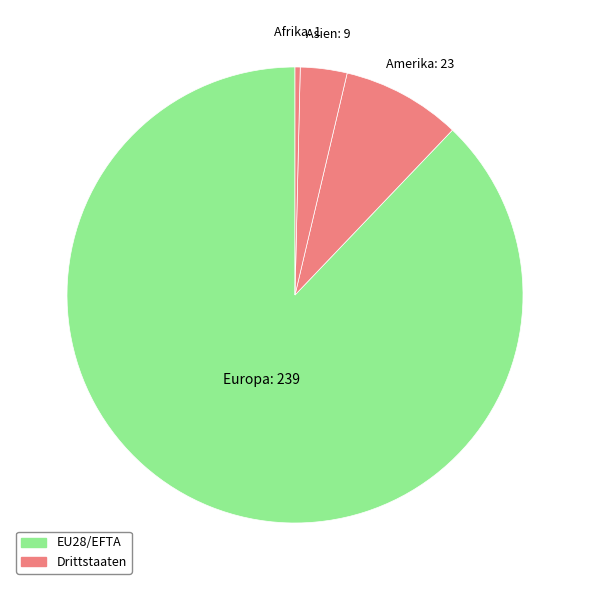

Which slice is the smallest?

Afrika